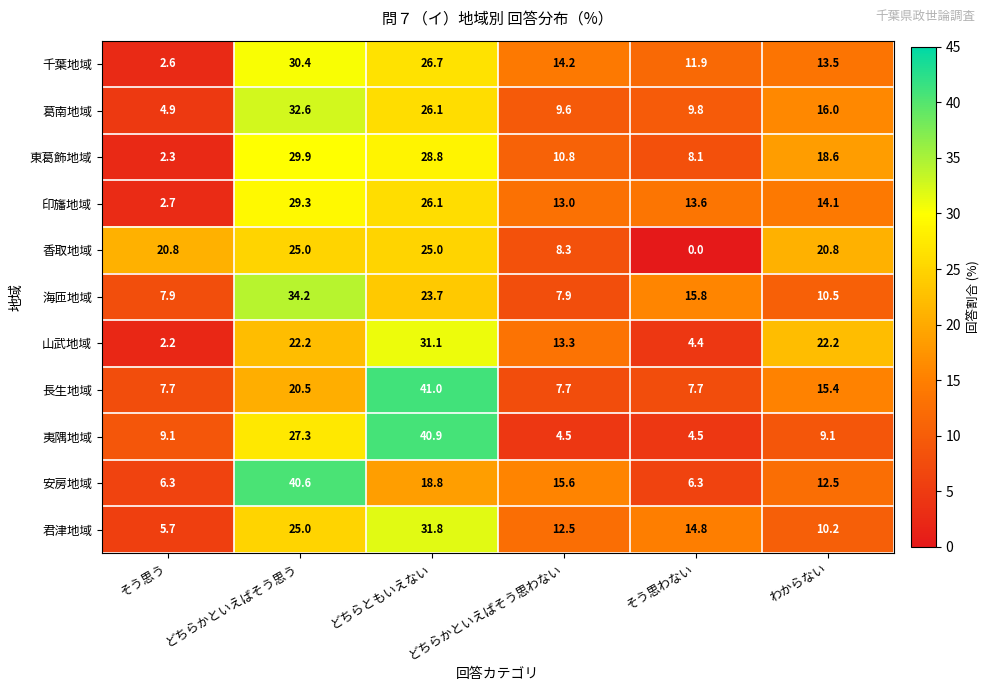

What is the difference between the maximum and minimum values in the 海匝地域 series?

26.3